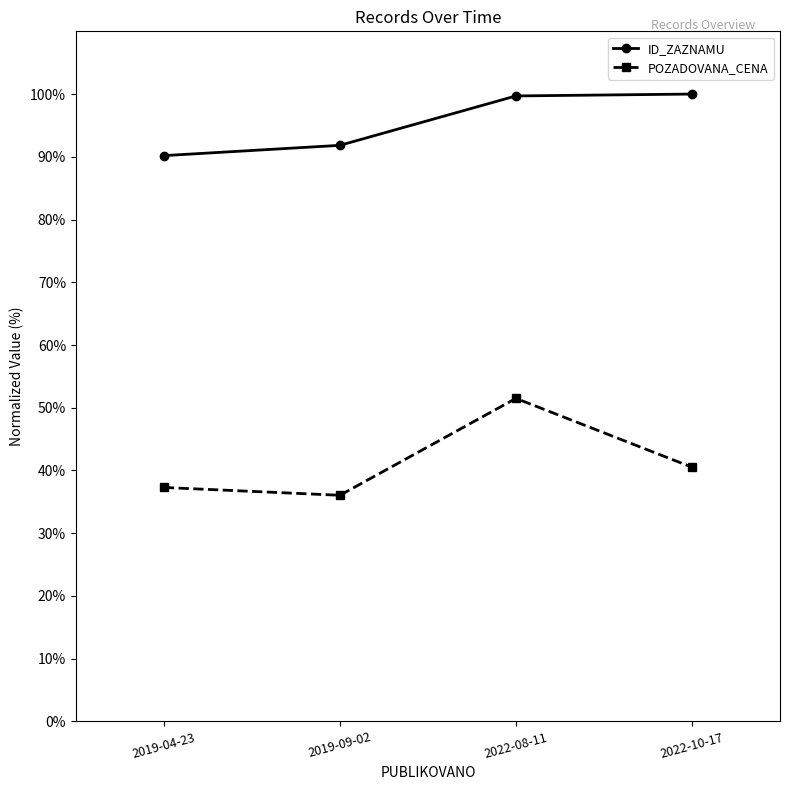

True or false: POZADOVANA_CENA has more than 0 interior local peaks.

True